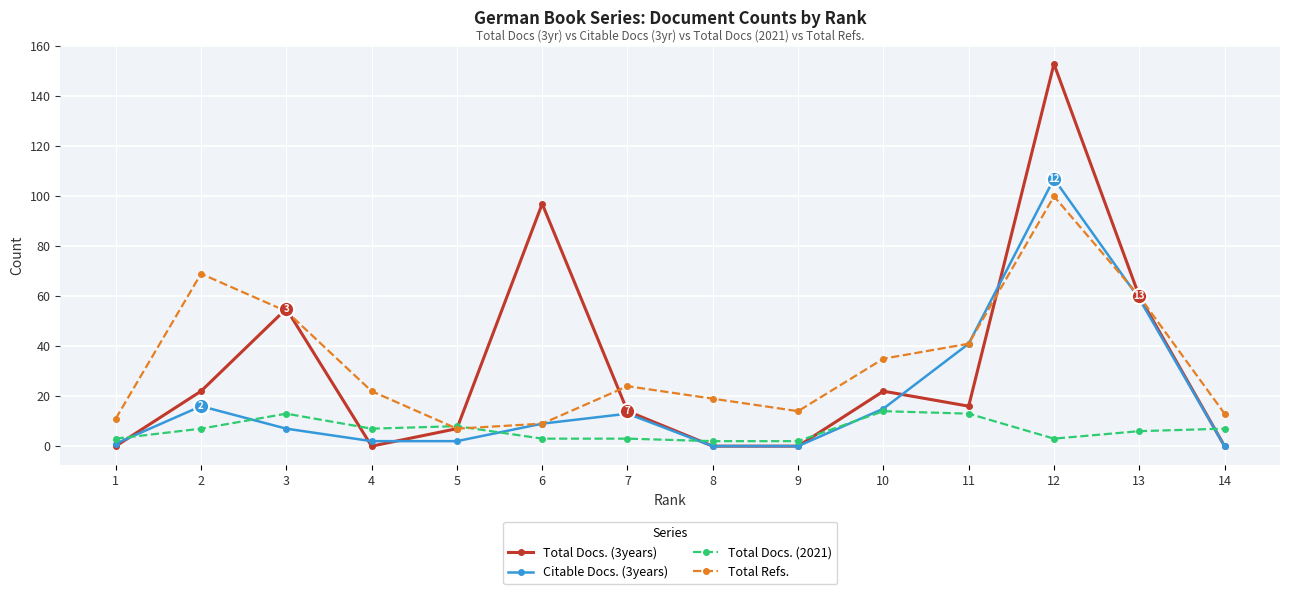

Count the number of data series in this chart.

4